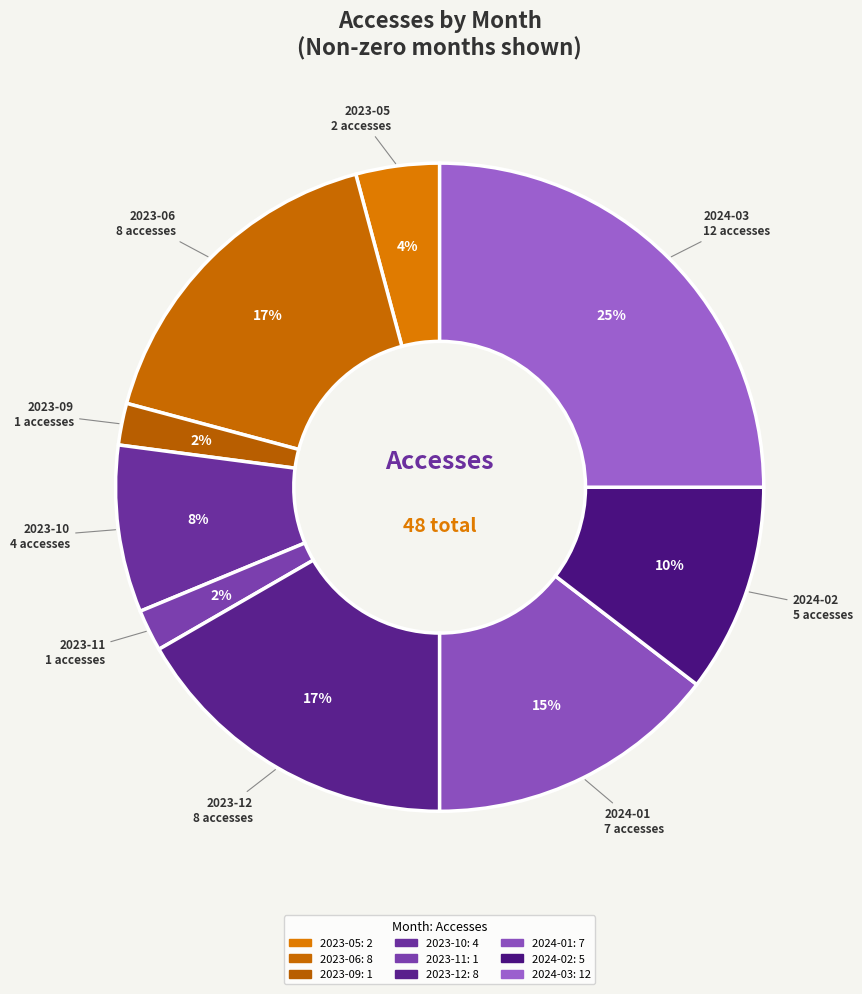

How many slices are in this pie chart?

9